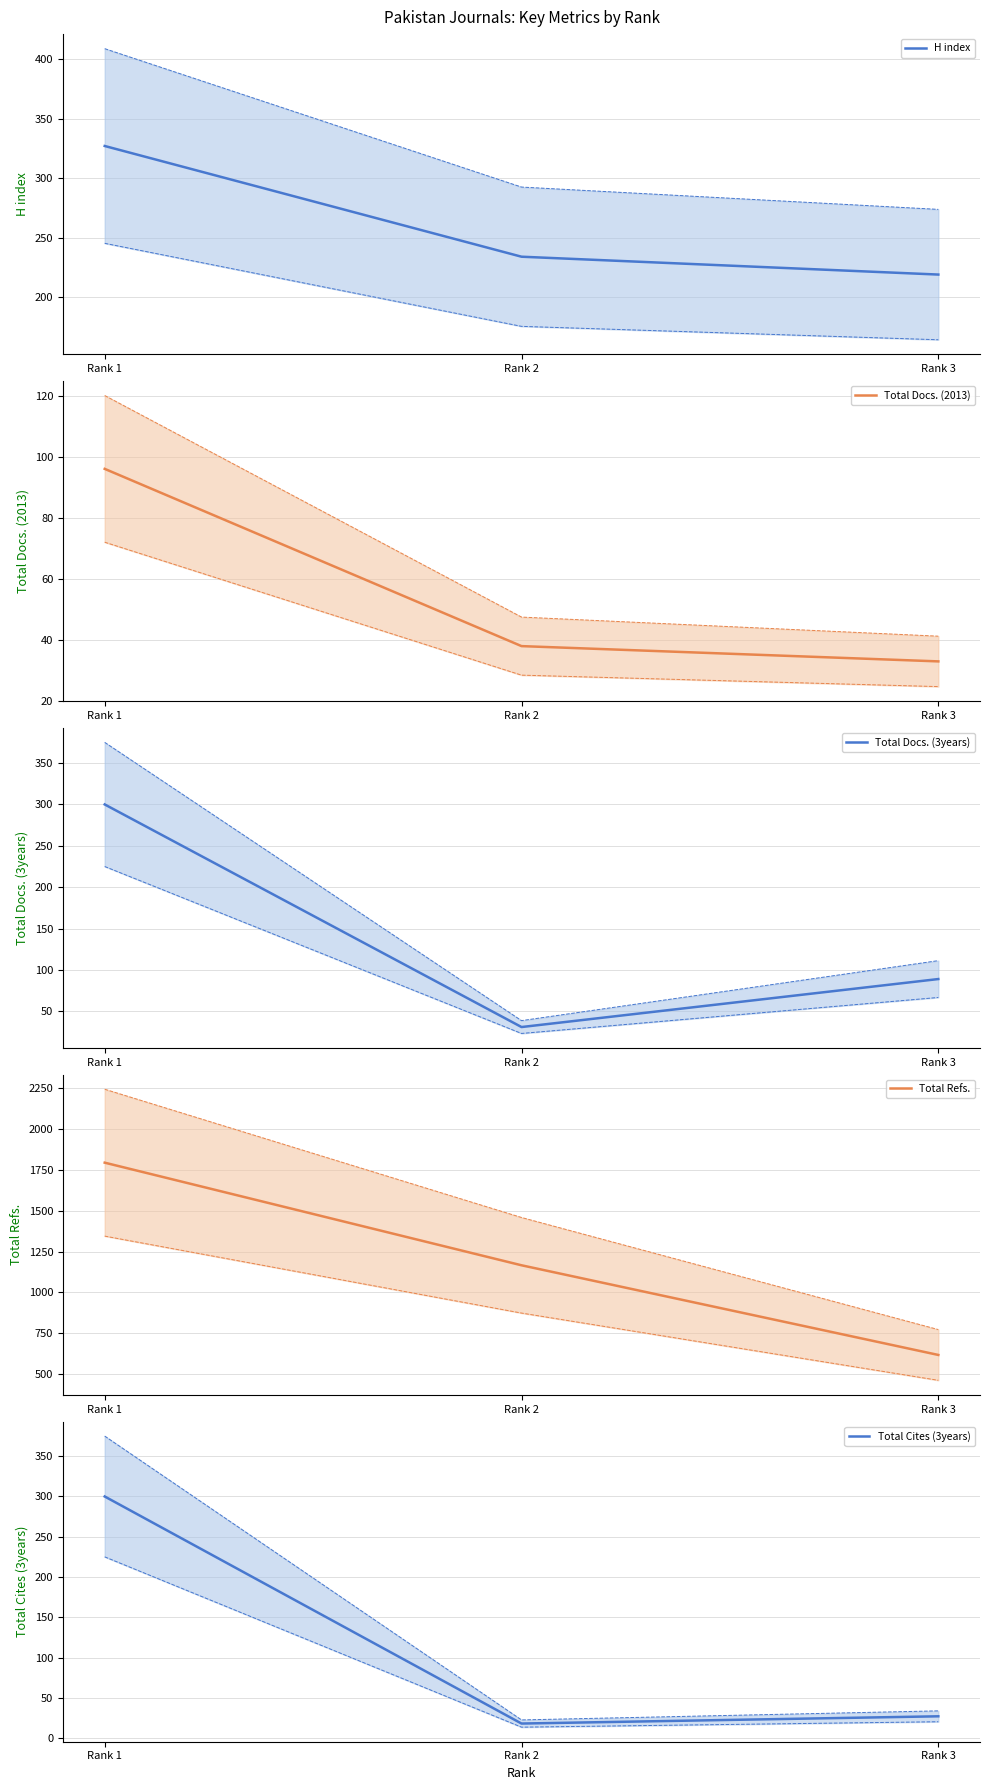

Is it true that Total Cites (3years) equals 11 at Rank 2?

False